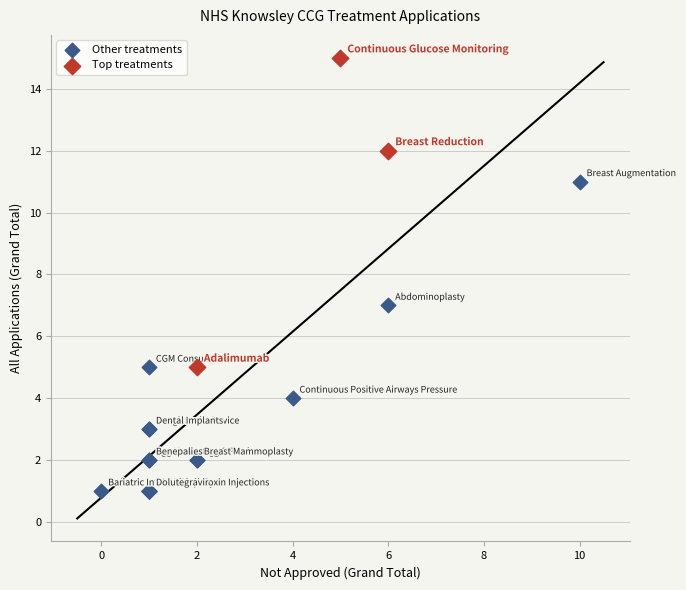

Which series reaches the minimum Y coordinate?

Other treatments